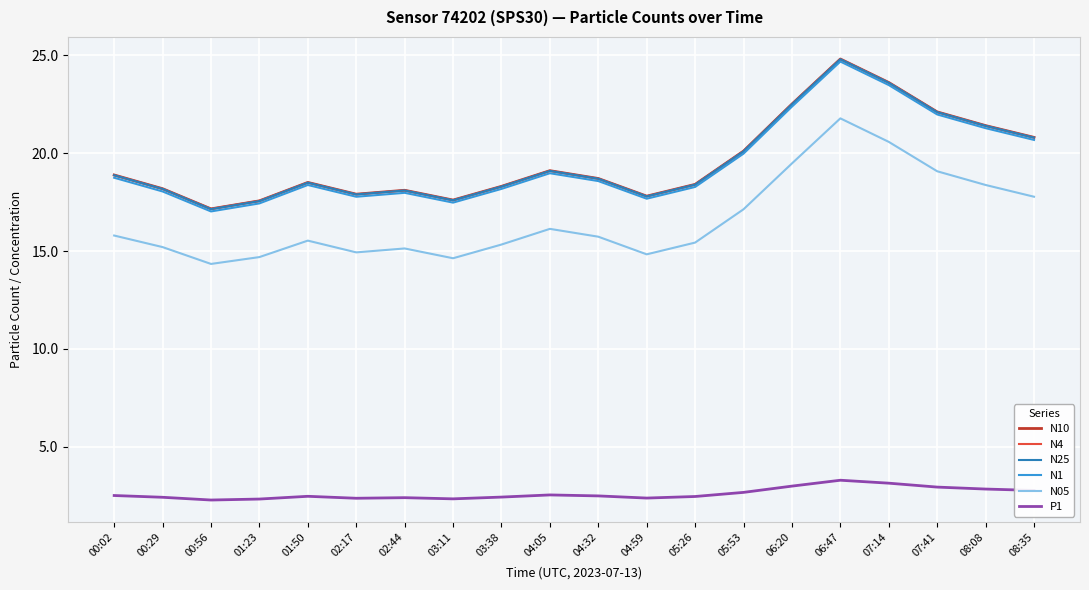

How many series are shown in this chart?

6